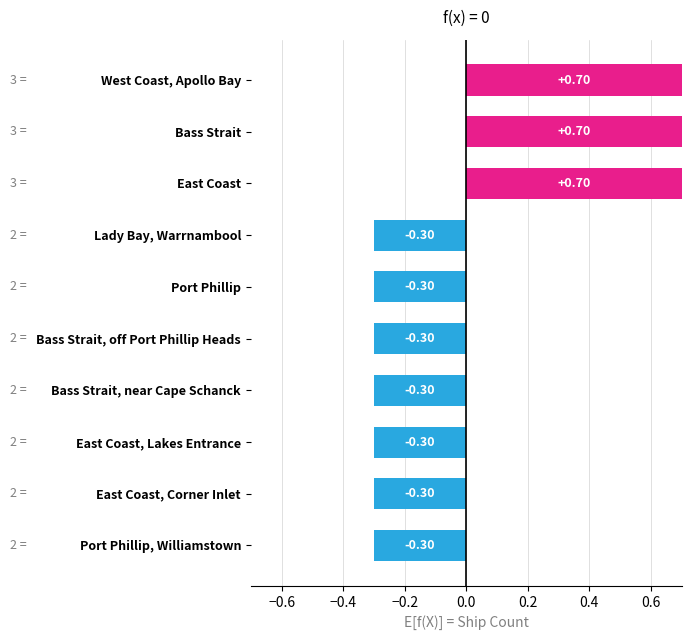

What is the label of the 10th bar from the bottom?

West Coast, Apollo Bay